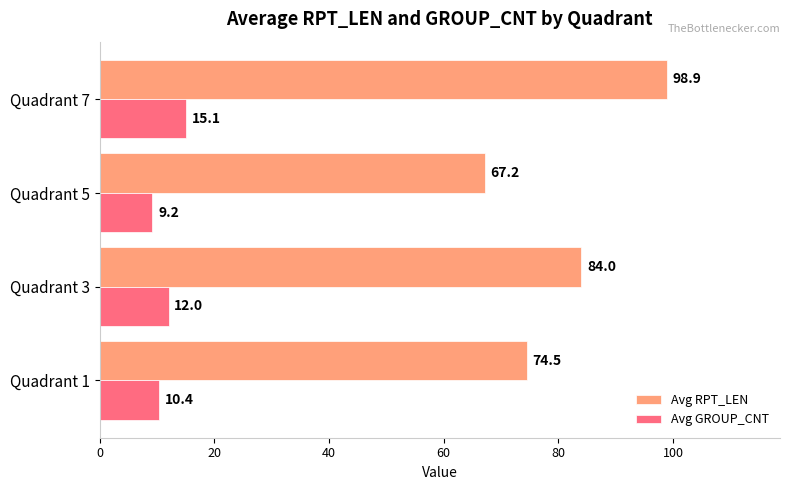

List the series in order of their peak value, lowest first.

Avg GROUP_CNT, Avg RPT_LEN